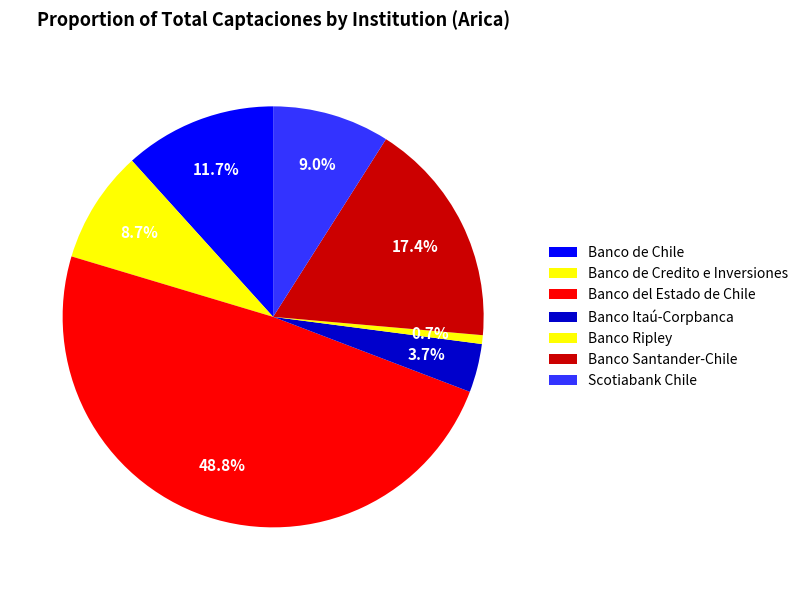

Combined, do Banco Santander-Chile and Banco Ripley account for over 50%?

No